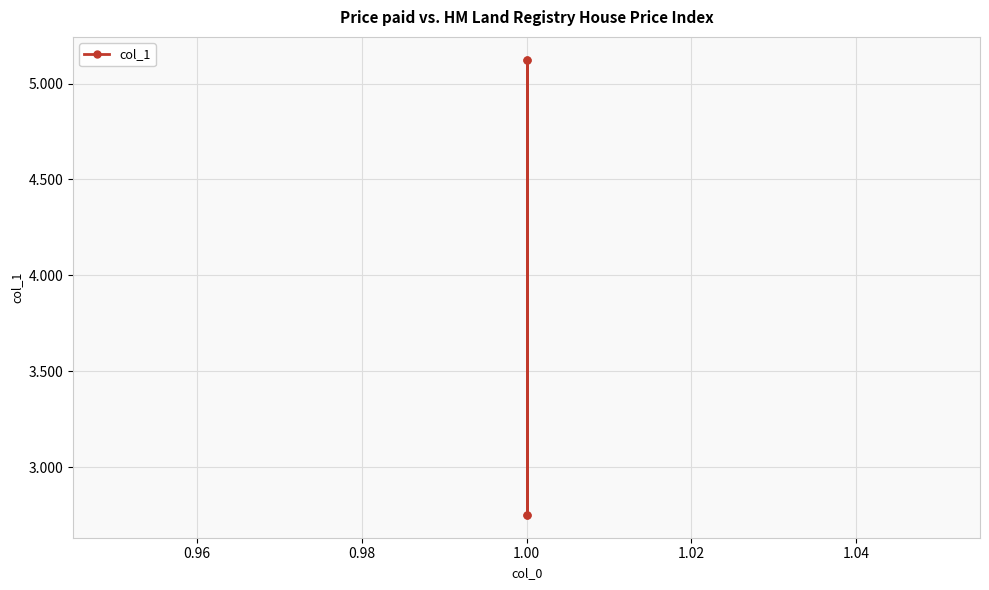

True or false: the data shows 2.8 at 1.00.

True